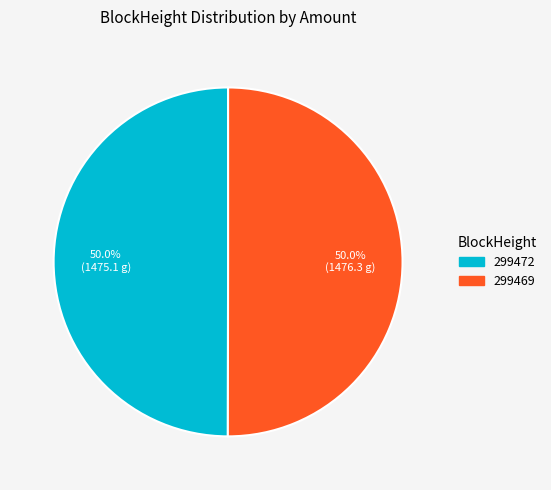

What is the ratio of the value at 299472 to the value at 299469?

1.0